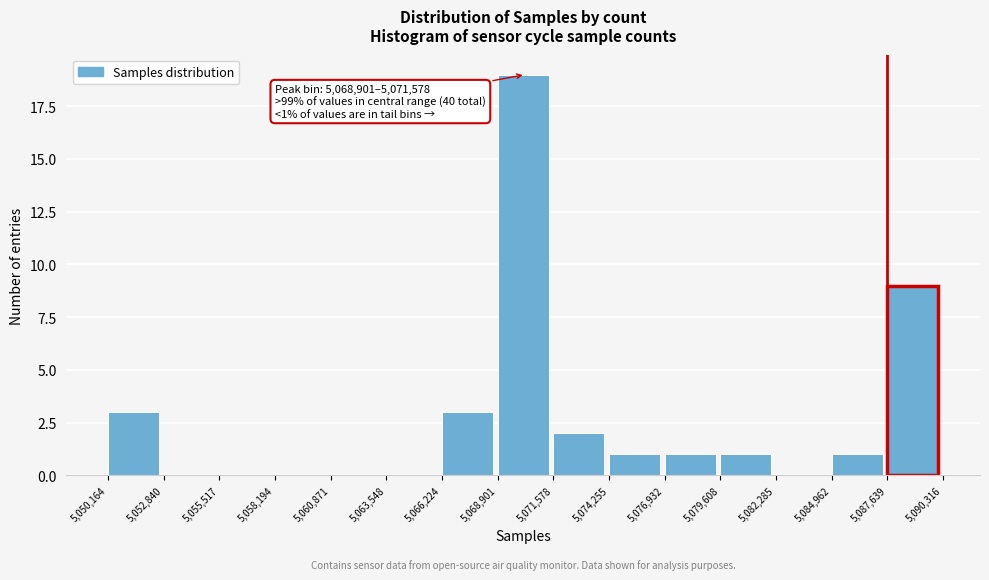

Which range on the x-axis has the tallest bar?

5,068,901 to 5,071,578